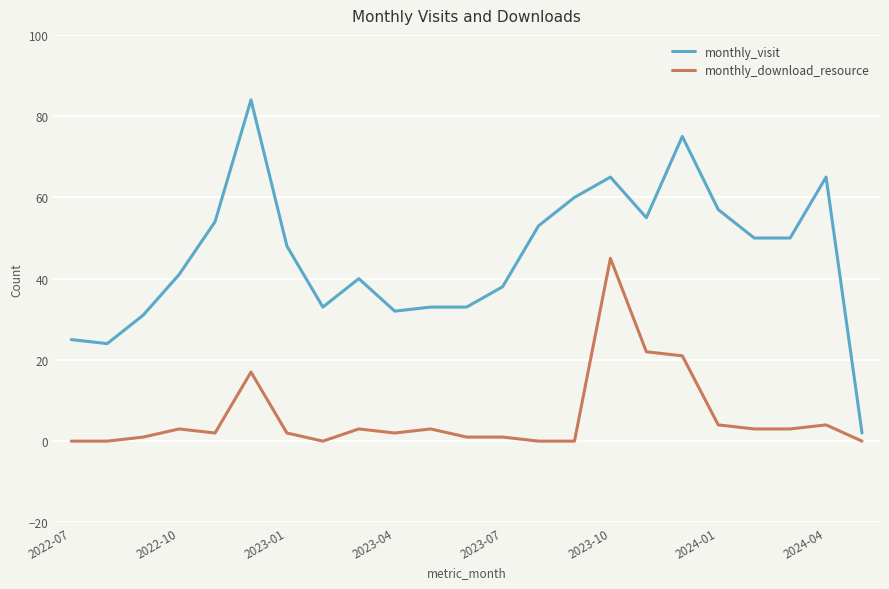

True or false: monthly_download_resource and monthly_visit cross at least once.

False